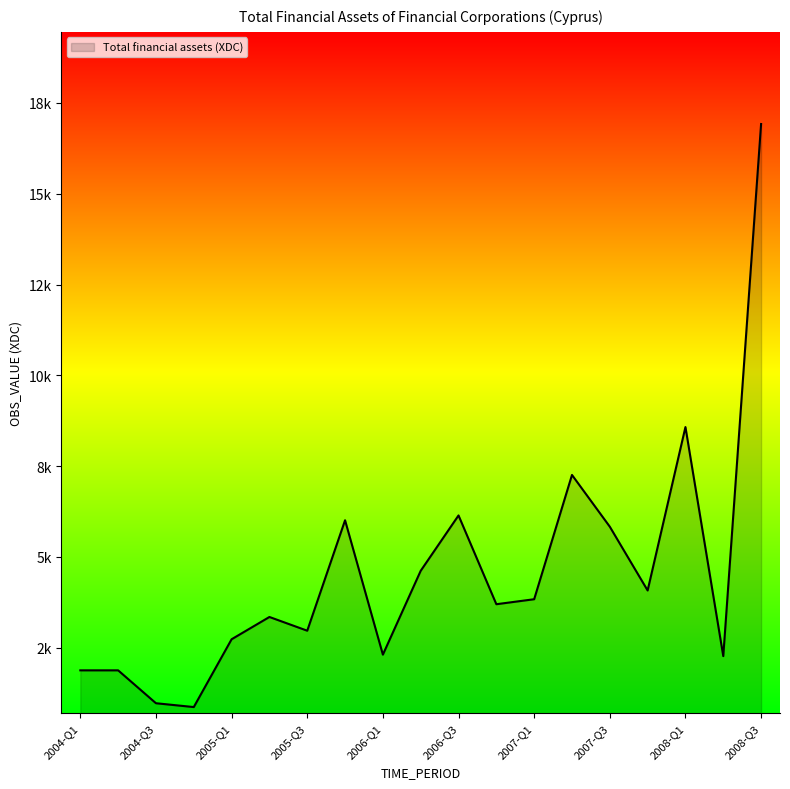

Is this an area chart (filled region under the line)?

Yes